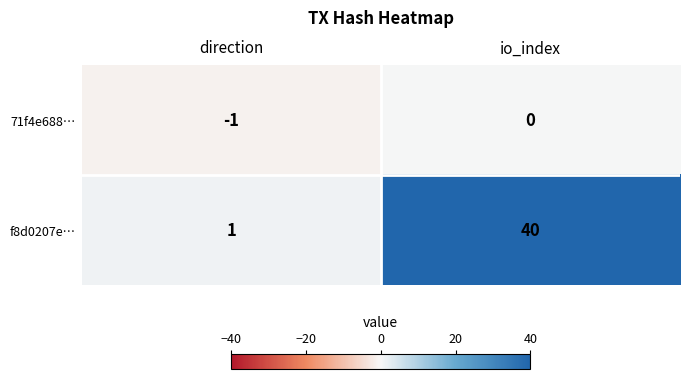

What is the sum of the f8d0207e… values at direction and io_index?

41